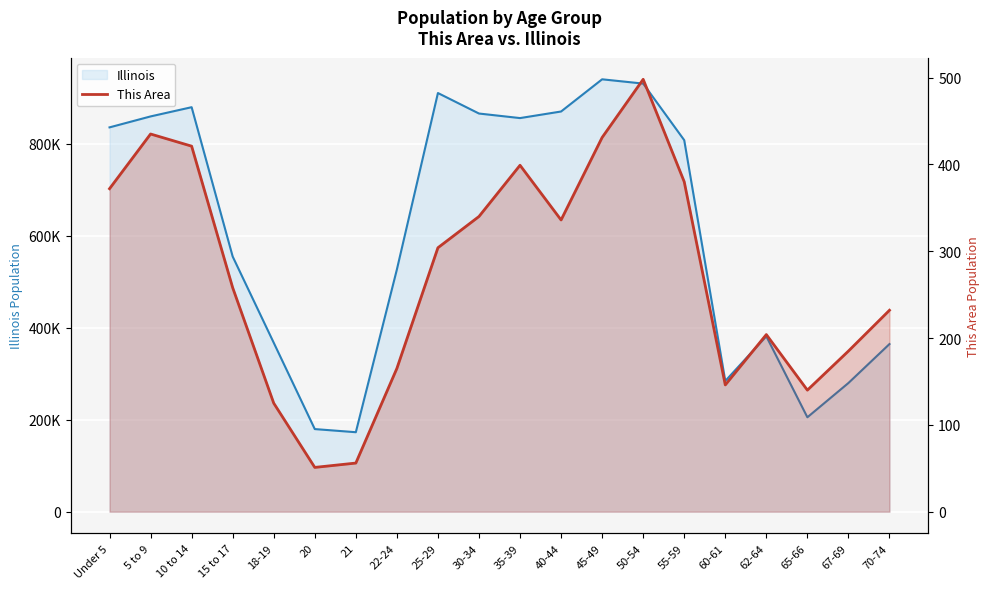

At which label does Illinois reach its minimum?

21